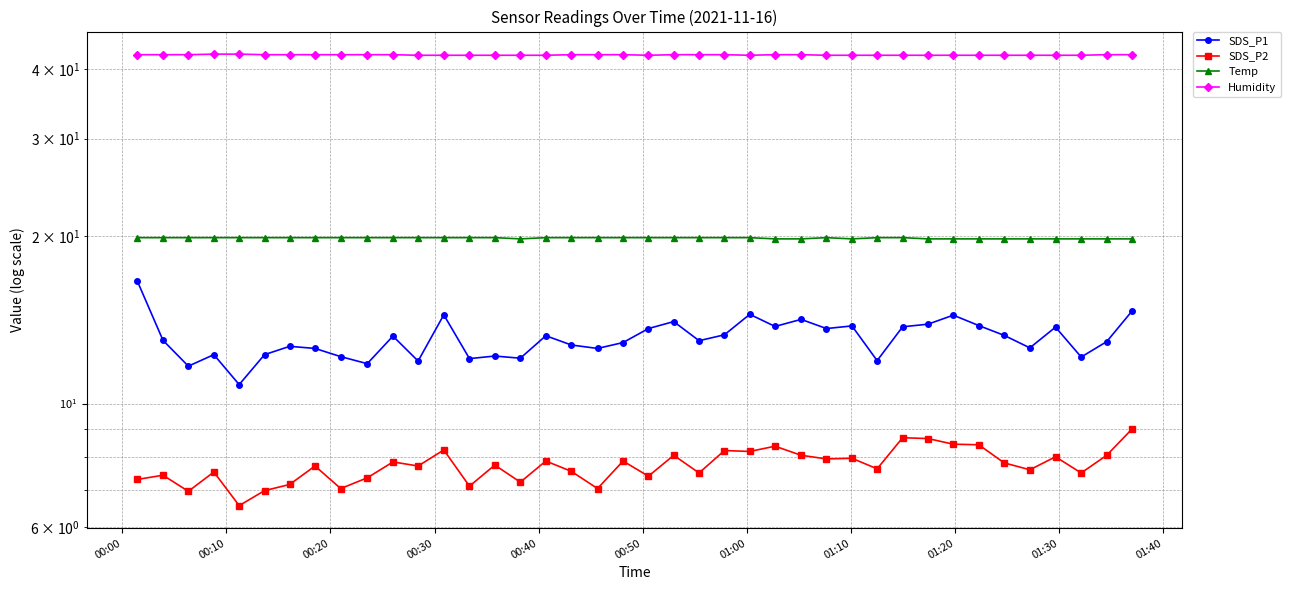

What is the average value of the SDS_P2 series?

7.7